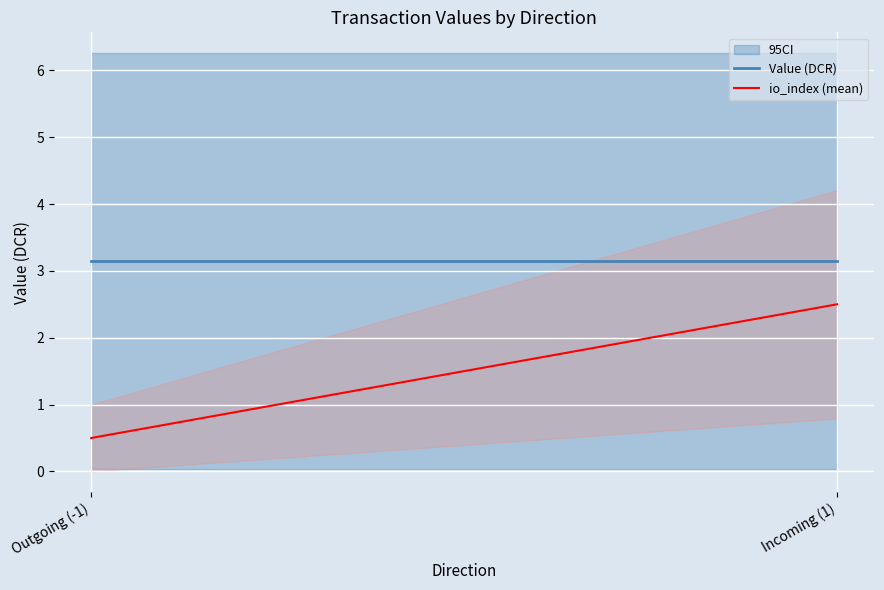

What value does the Value (DCR) series have at Outgoing (-1)?

3.1